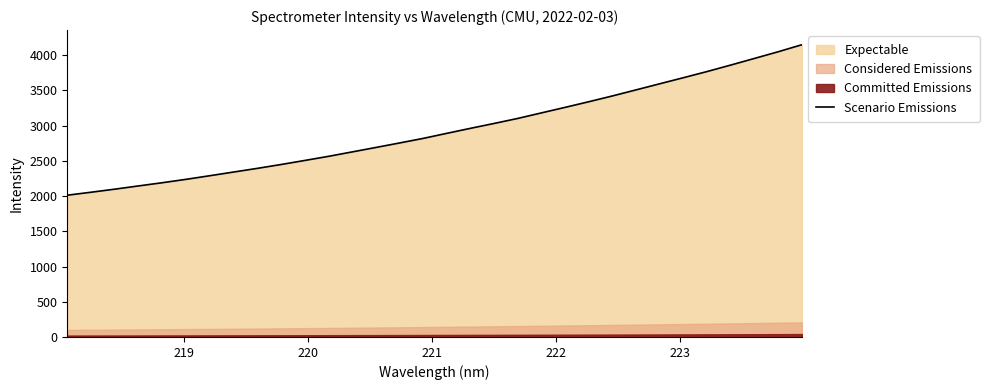

What is the difference between the maximum and minimum values?

2136.6